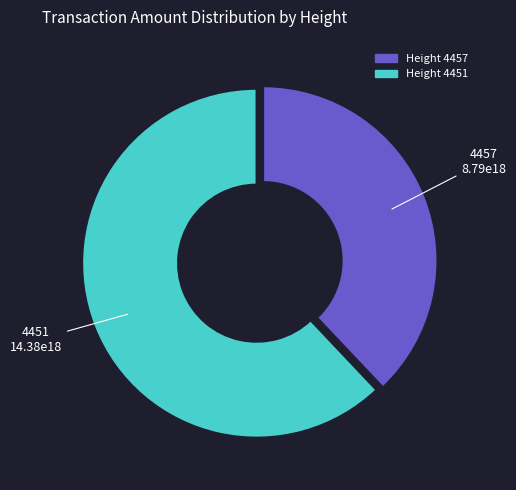

Is there any slice that represents more than half of the pie?

Yes